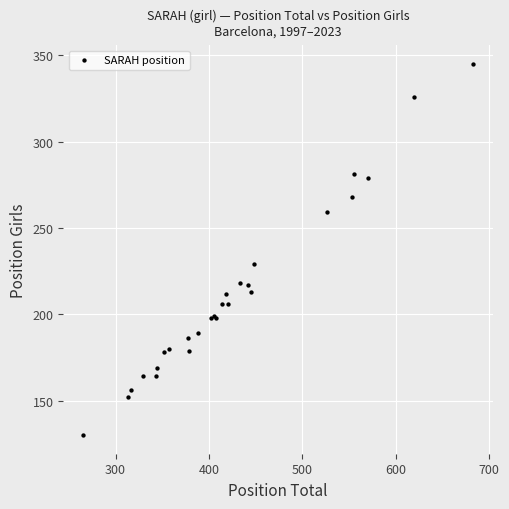

What Y value in the scatter plot is closest to 237?

229